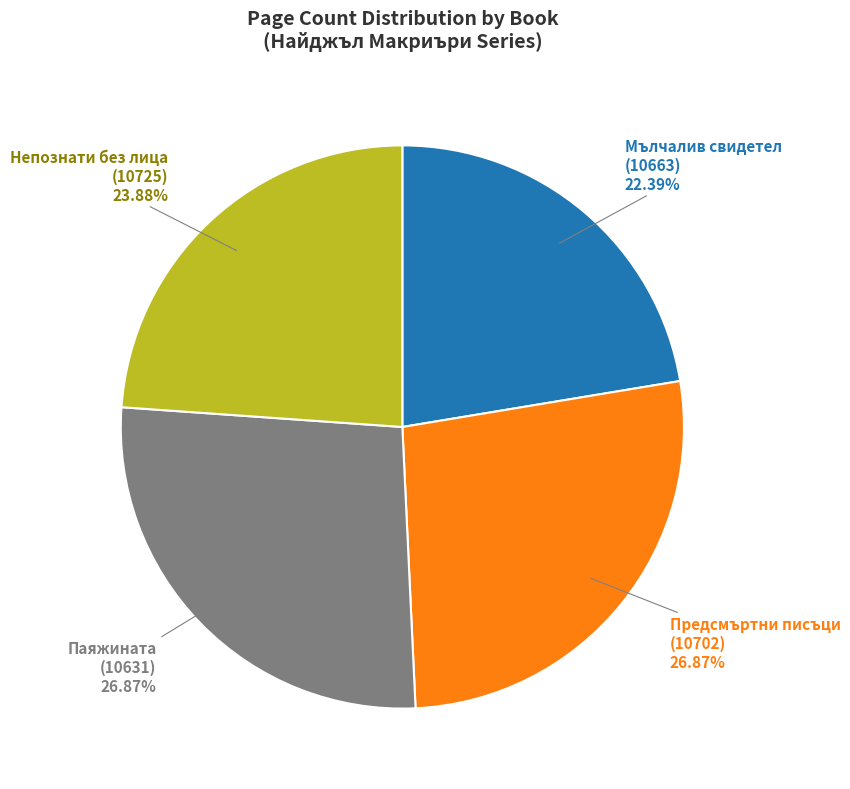

Combined, do Предсмъртни писъци (10702) and Паяжината (10631) account for over 50%?

Yes